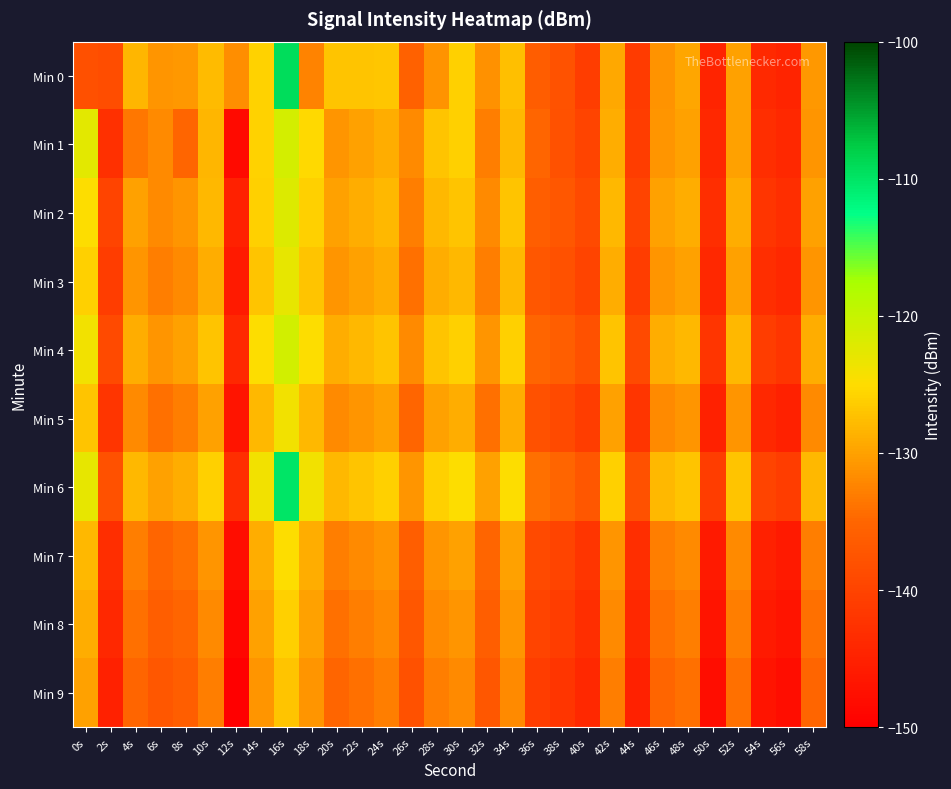

Reading left to right, transcribe all the data shown in this chart.

Min 0: 0s=-138.2	2s=-138.6	4s=-128.2	6s=-131.0	8s=-130.9	10s=-127.8	12s=-131.5	14s=-125.8	16s=-109.2	18s=-132.5	20s=-127.0	22s=-127.1	24s=-126.9	26s=-135.7	28s=-131.2	30s=-126.1	32s=-131.3	34s=-127.3	36s=-136.3	38s=-137.8	40s=-140.8	42s=-129.4	44s=-141.0	46s=-131.1	48s=-129.6	50s=-144.7	52s=-129.9	54s=-143.8	56s=-144.7	58s=-130.8
Min 1: 0s=-122.5	2s=-143.0	4s=-133.5	6s=-132.0	8s=-135.0	10s=-128.1	12s=-148.3	14s=-125.8	16s=-121.3	18s=-125.4	20s=-131.0	22s=-130.0	24s=-129.0	26s=-132.0	28s=-127.0	30s=-126.0	32s=-133.0	34s=-128.0	36s=-135.0	38s=-138.0	40s=-140.0	42s=-129.0	44s=-141.0	46s=-131.0	48s=-130.0	50s=-144.0	52s=-130.0	54s=-143.0	56s=-144.0	58s=-131.0
Min 2: 0s=-125.0	2s=-140.0	4s=-130.0	6s=-132.0	8s=-131.0	10s=-128.0	12s=-145.0	14s=-126.0	16s=-122.0	18s=-126.0	20s=-130.0	22s=-129.0	24s=-128.0	26s=-133.0	28s=-128.0	30s=-127.0	32s=-132.0	34s=-127.0	36s=-136.0	38s=-137.0	40s=-139.0	42s=-128.0	44s=-140.0	46s=-130.0	48s=-129.0	50s=-143.0	52s=-129.0	54s=-142.0	56s=-143.0	58s=-130.0
Min 3: 0s=-126.0	2s=-141.0	4s=-131.0	6s=-133.0	8s=-132.0	10s=-129.0	12s=-146.0	14s=-127.0	16s=-123.0	18s=-127.0	20s=-131.0	22s=-130.0	24s=-129.0	26s=-134.0	28s=-129.0	30s=-128.0	32s=-133.0	34s=-128.0	36s=-137.0	38s=-138.0	40s=-140.0	42s=-129.0	44s=-141.0	46s=-131.0	48s=-130.0	50s=-144.0	52s=-130.0	54s=-143.0	56s=-144.0	58s=-131.0
Min 4: 0s=-124.0	2s=-139.0	4s=-129.0	6s=-131.0	8s=-130.0	10s=-127.0	12s=-144.0	14s=-125.0	16s=-121.0	18s=-125.0	20s=-129.0	22s=-128.0	24s=-127.0	26s=-132.0	28s=-127.0	30s=-126.0	32s=-131.0	34s=-126.0	36s=-135.0	38s=-136.0	40s=-138.0	42s=-127.0	44s=-139.0	46s=-129.0	48s=-128.0	50s=-142.0	52s=-128.0	54s=-141.0	56s=-142.0	58s=-129.0
Min 5: 0s=-127.0	2s=-142.0	4s=-132.0	6s=-134.0	8s=-133.0	10s=-130.0	12s=-147.0	14s=-128.0	16s=-124.0	18s=-128.0	20s=-132.0	22s=-131.0	24s=-130.0	26s=-135.0	28s=-130.0	30s=-129.0	32s=-134.0	34s=-129.0	36s=-138.0	38s=-139.0	40s=-141.0	42s=-130.0	44s=-142.0	46s=-132.0	48s=-131.0	50s=-145.0	52s=-131.0	54s=-144.0	56s=-145.0	58s=-132.0
Min 6: 0s=-123.0	2s=-138.0	4s=-128.0	6s=-130.0	8s=-129.0	10s=-126.0	12s=-143.0	14s=-124.0	16s=-110.0	18s=-124.0	20s=-128.0	22s=-127.0	24s=-126.0	26s=-131.0	28s=-126.0	30s=-125.0	32s=-130.0	34s=-125.0	36s=-134.0	38s=-135.0	40s=-137.0	42s=-126.0	44s=-138.0	46s=-128.0	48s=-127.0	50s=-141.0	52s=-127.0	54s=-140.0	56s=-141.0	58s=-128.0
Min 7: 0s=-128.0	2s=-143.0	4s=-133.0	6s=-135.0	8s=-134.0	10s=-131.0	12s=-148.0	14s=-129.0	16s=-125.0	18s=-129.0	20s=-133.0	22s=-132.0	24s=-131.0	26s=-136.0	28s=-131.0	30s=-130.0	32s=-135.0	34s=-130.0	36s=-139.0	38s=-140.0	40s=-142.0	42s=-131.0	44s=-143.0	46s=-133.0	48s=-132.0	50s=-146.0	52s=-132.0	54s=-145.0	56s=-146.0	58s=-133.0
Min 8: 0s=-129.0	2s=-144.0	4s=-134.0	6s=-136.0	8s=-135.0	10s=-132.0	12s=-149.0	14s=-130.0	16s=-126.0	18s=-130.0	20s=-134.0	22s=-133.0	24s=-132.0	26s=-137.0	28s=-132.0	30s=-131.0	32s=-136.0	34s=-131.0	36s=-140.0	38s=-141.0	40s=-143.0	42s=-132.0	44s=-144.0	46s=-134.0	48s=-133.0	50s=-147.0	52s=-133.0	54s=-146.0	56s=-147.0	58s=-134.0
Min 9: 0s=-130.0	2s=-145.0	4s=-135.0	6s=-137.0	8s=-136.0	10s=-133.0	12s=-150.0	14s=-131.0	16s=-127.0	18s=-131.0	20s=-135.0	22s=-134.0	24s=-133.0	26s=-138.0	28s=-133.0	30s=-132.0	32s=-137.0	34s=-132.0	36s=-141.0	38s=-142.0	40s=-144.0	42s=-133.0	44s=-145.0	46s=-135.0	48s=-134.0	50s=-148.0	52s=-134.0	54s=-147.0	56s=-148.0	58s=-135.0